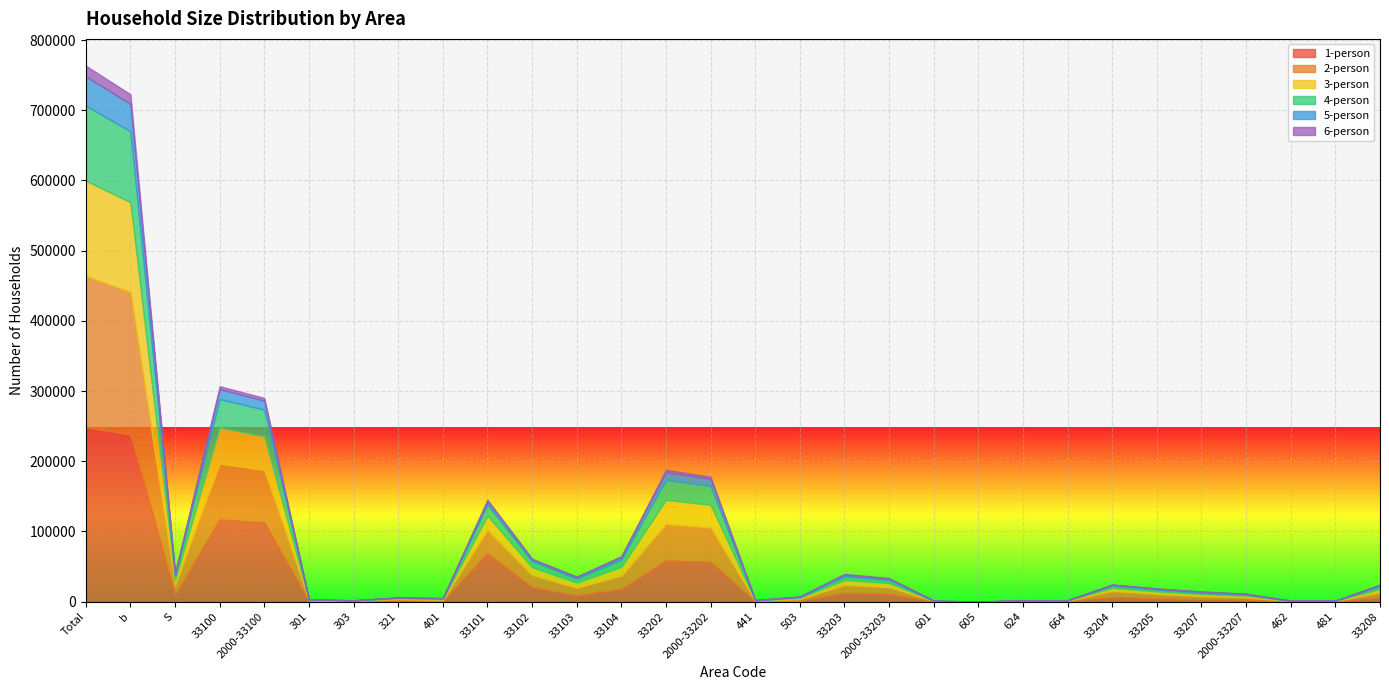

Which series changed the most between 33103 and 33205?

2-person